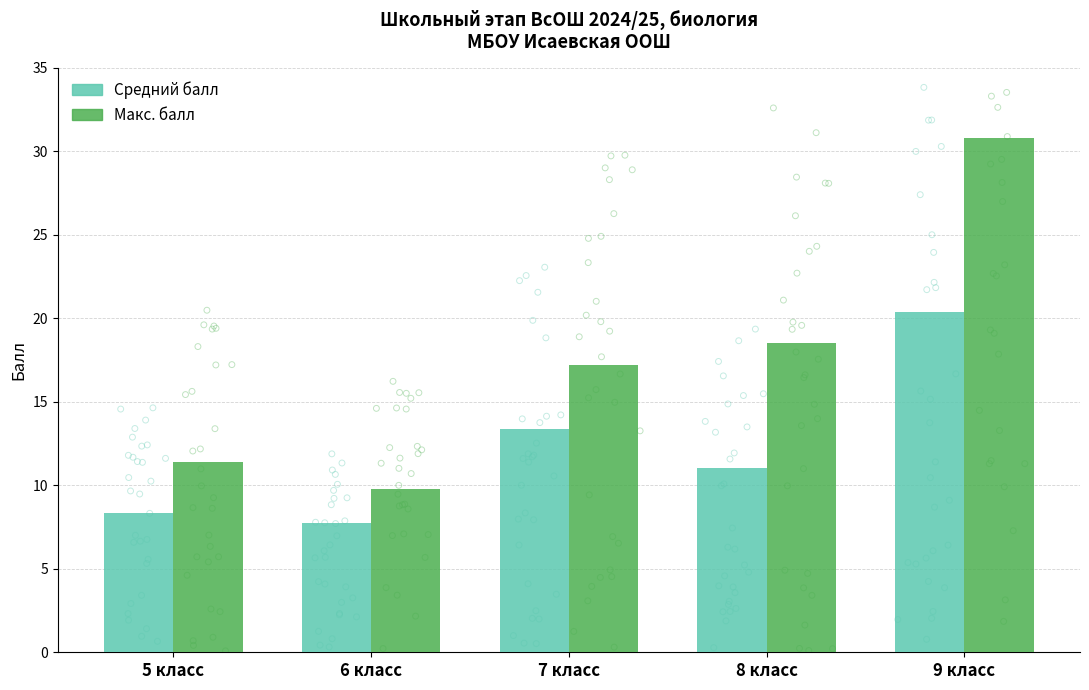

At how many categories does at least one series exceed 26?

1